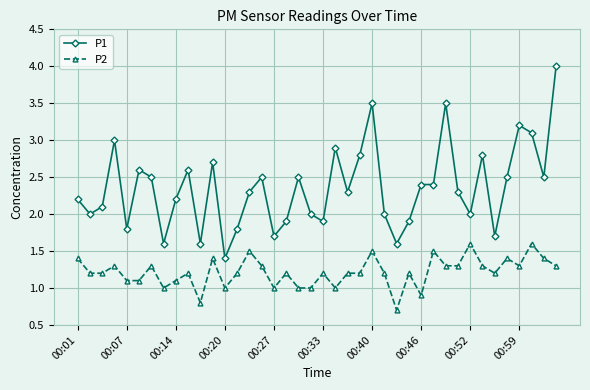

What is the greatest value displayed?

4.0